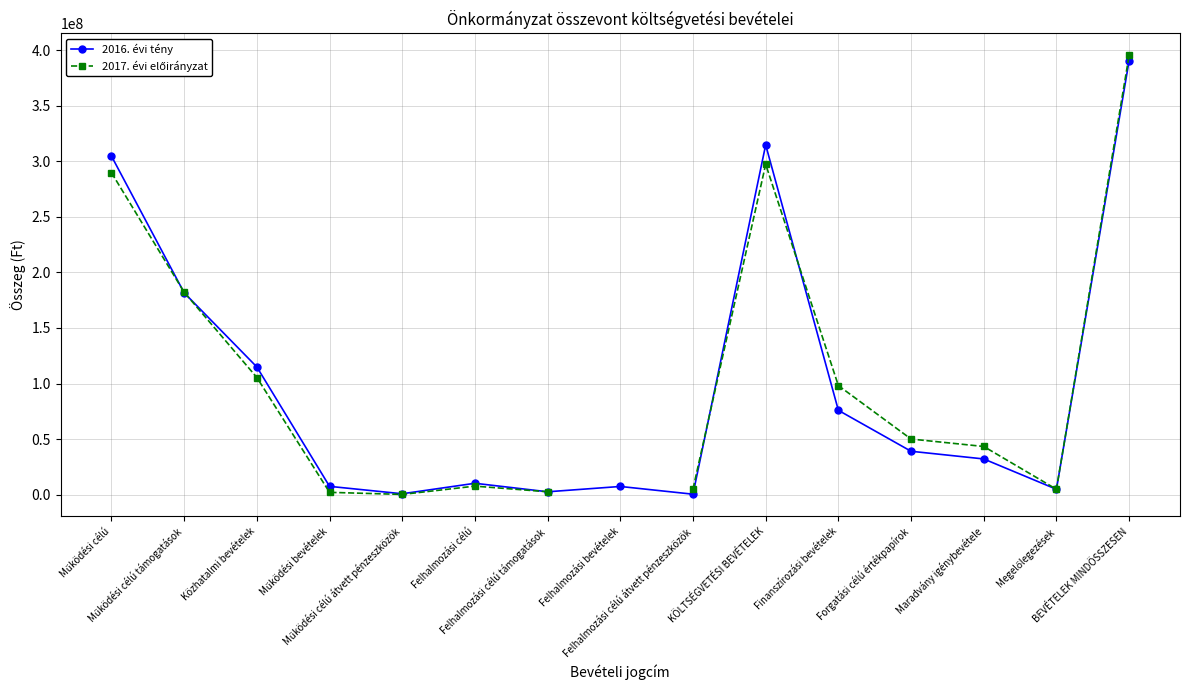

What is the label of the 6th point from the left?

Felhalmozási célú